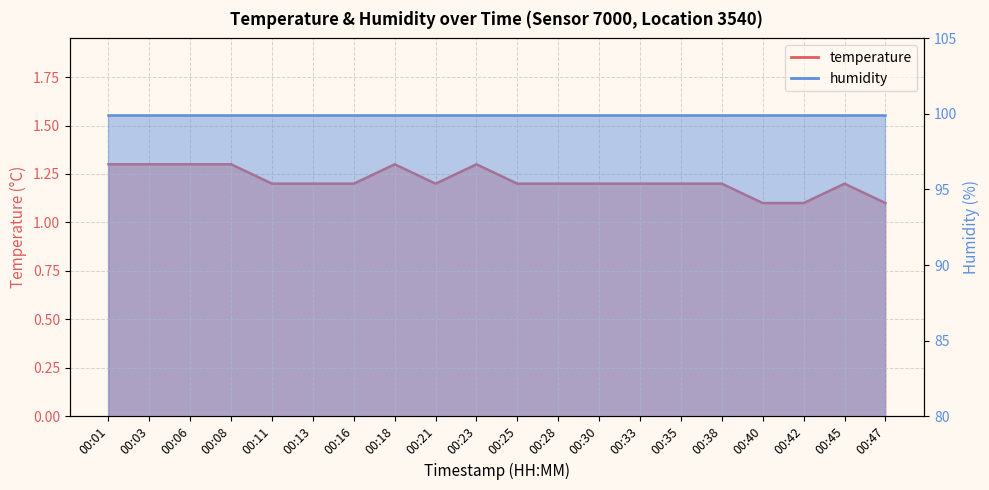

What is the change in value from 00:28 to 00:47?

-0.1